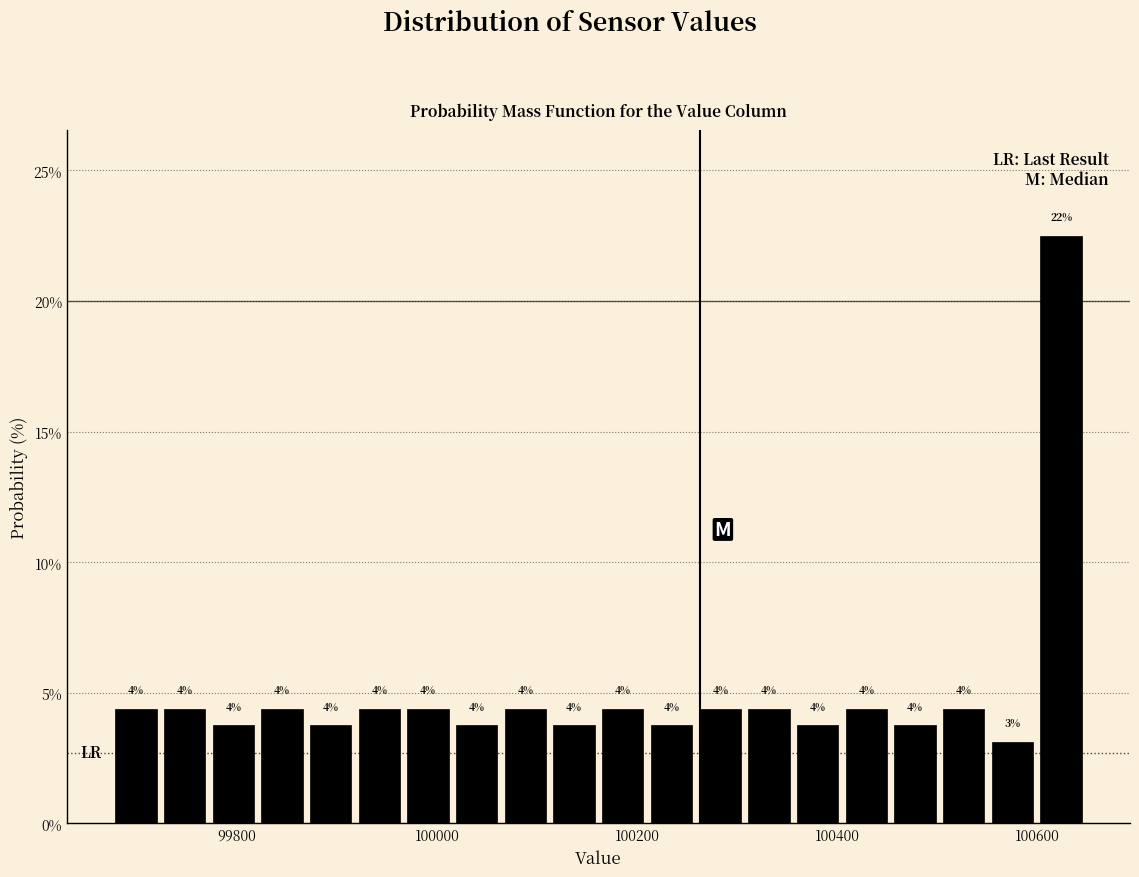

Around what value on the x-axis is the tallest bar? Give the approximate position of its centre, as read against the axis.

100620